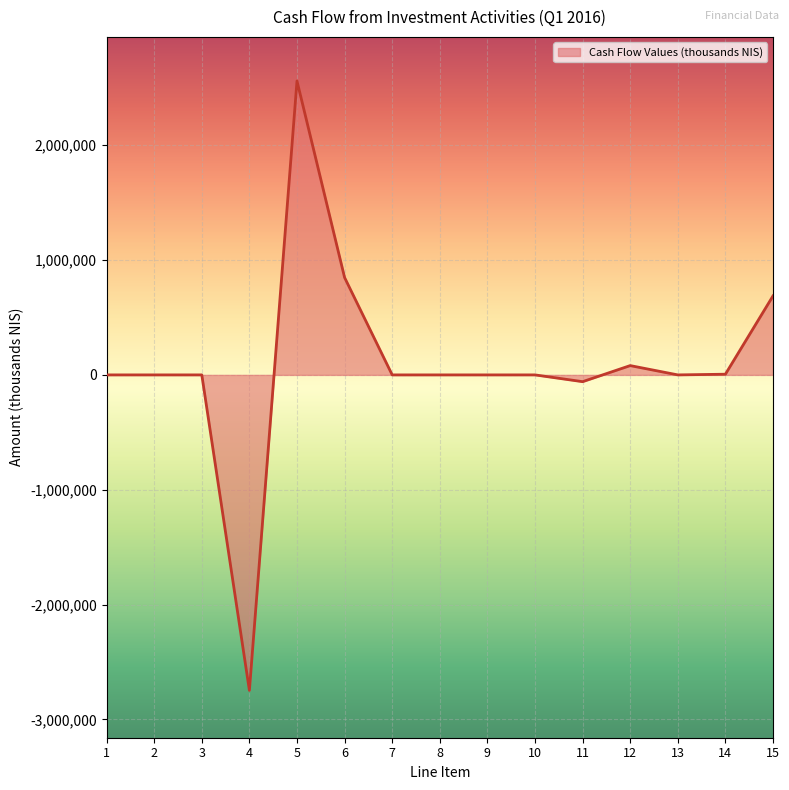

Where is the data nearest to the value -94000?

11